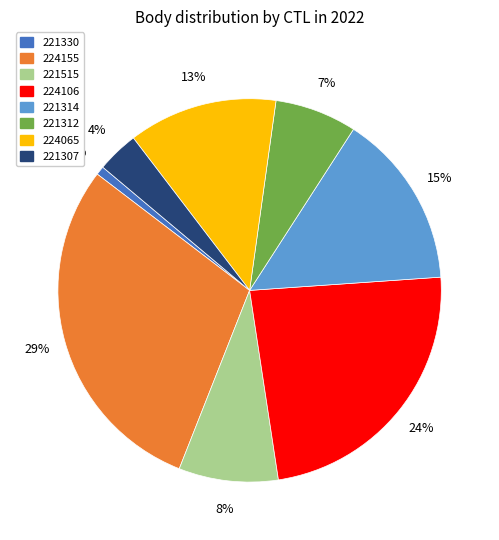

Which slice is the largest?

224155